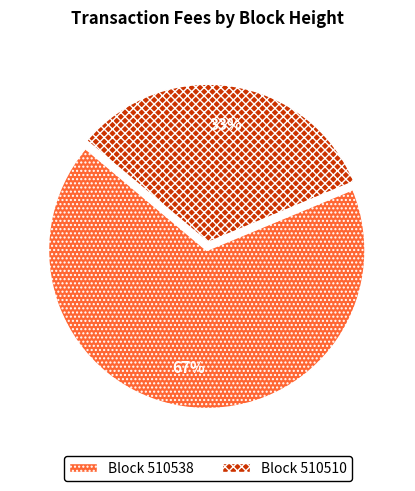

Is there any slice that represents more than half of the pie?

Yes